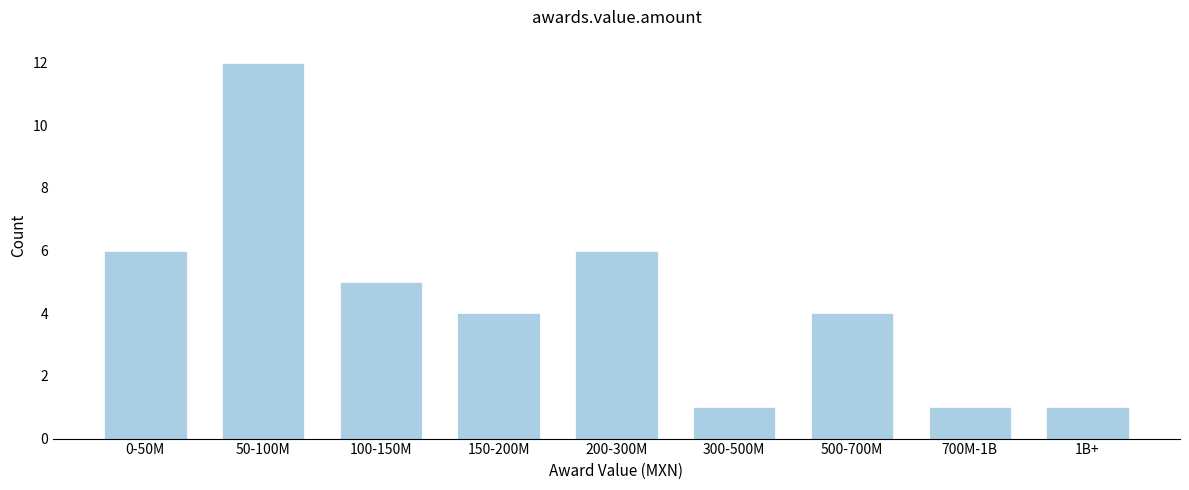

Reading left to right, what are all the values shown in this chart?

6	12	5	4	6	1	4	1	1